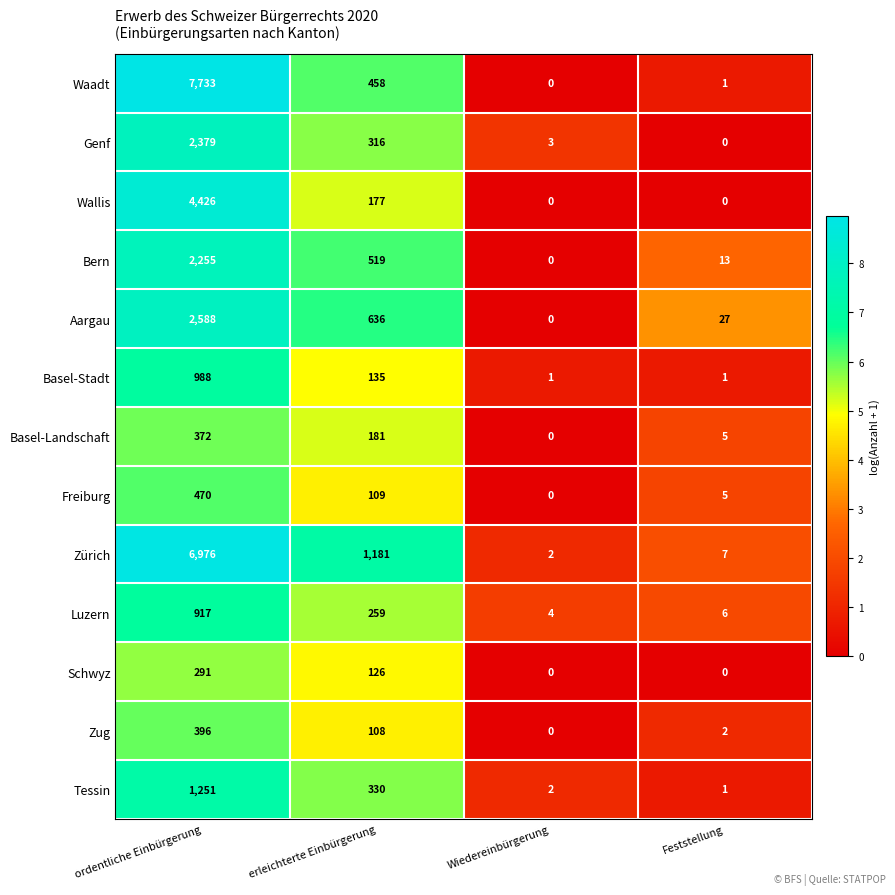

The value of Aargau at erleichterte Einbürgerung is 135. True or false?

False